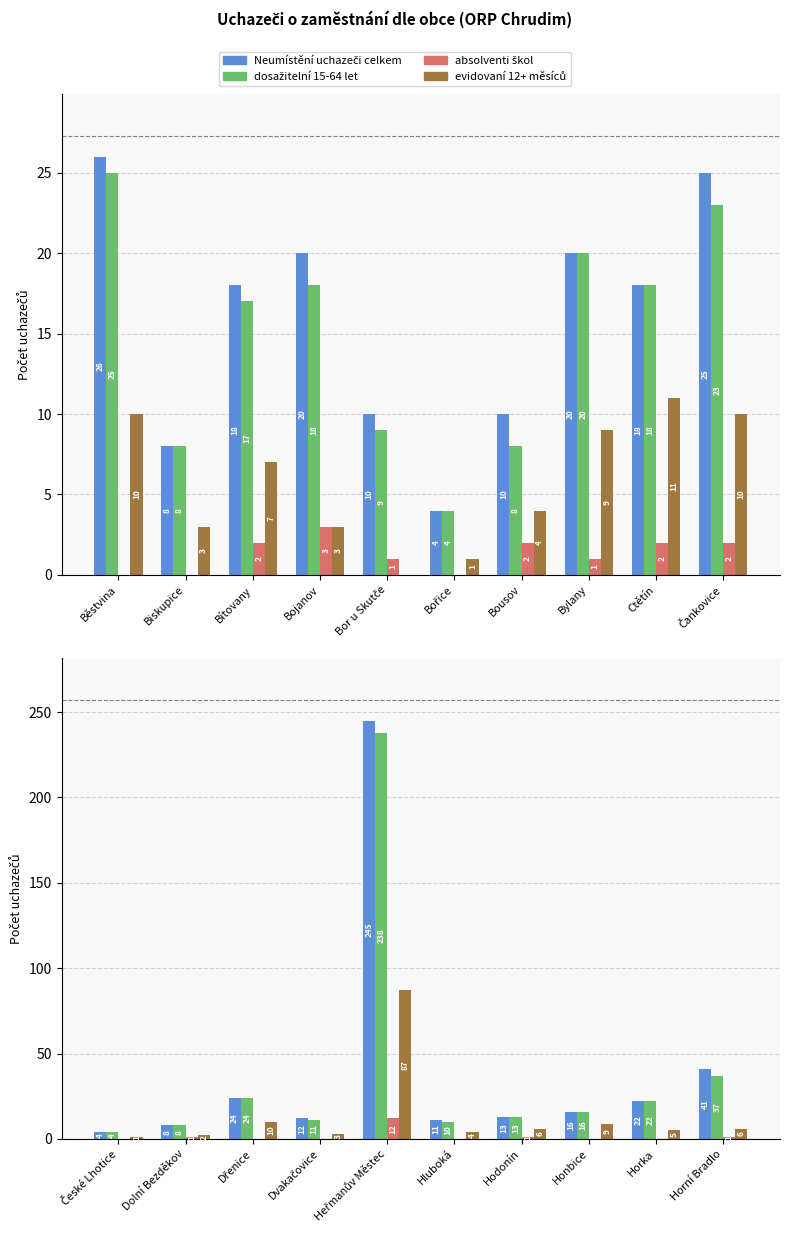

Rank the series by their maximum value, from lowest to highest.

absolventi škol, evidovaní 12+ měsíců, dosažitelní 15-64 let, Neumístění uchazeči celkem